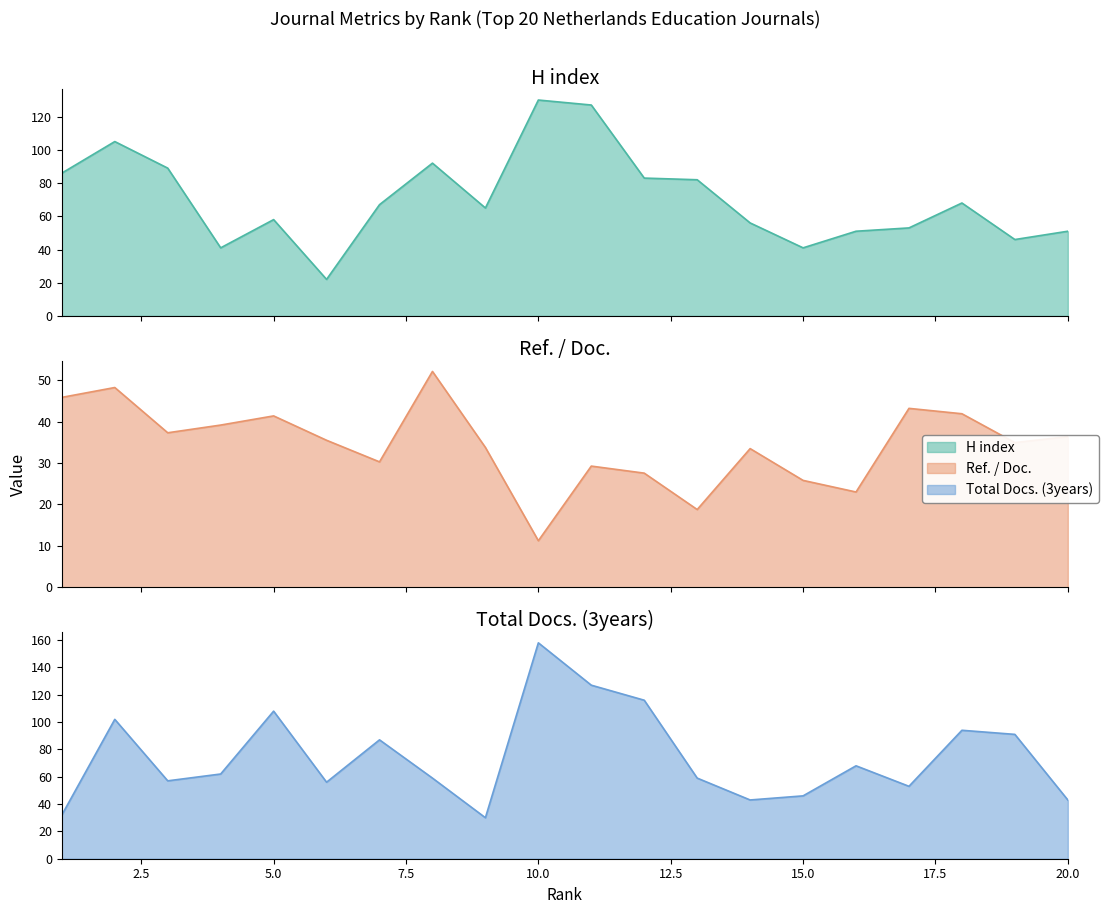

What is the spread (max minus min) of values at 19?

56.1